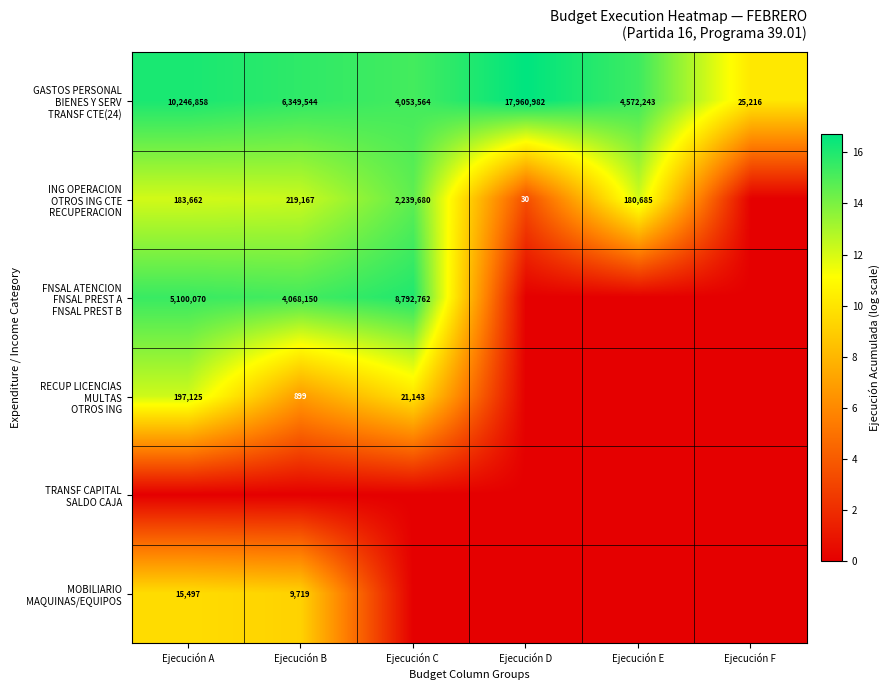

What is the spread (max minus min) of values at Ejecución E?

15.3